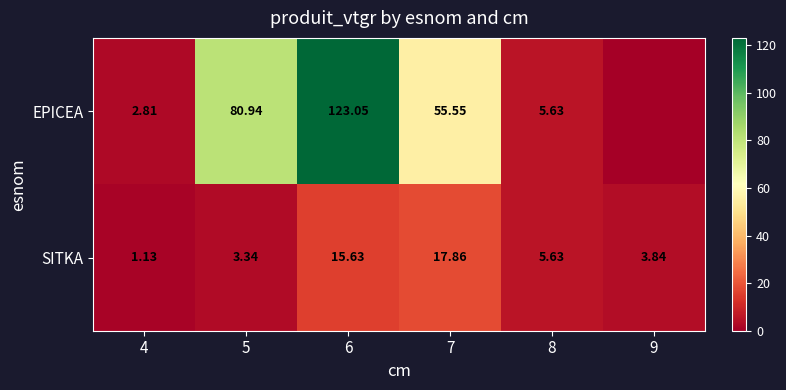

What is the difference between the second highest and minimum values in the SITKA series?

14.5